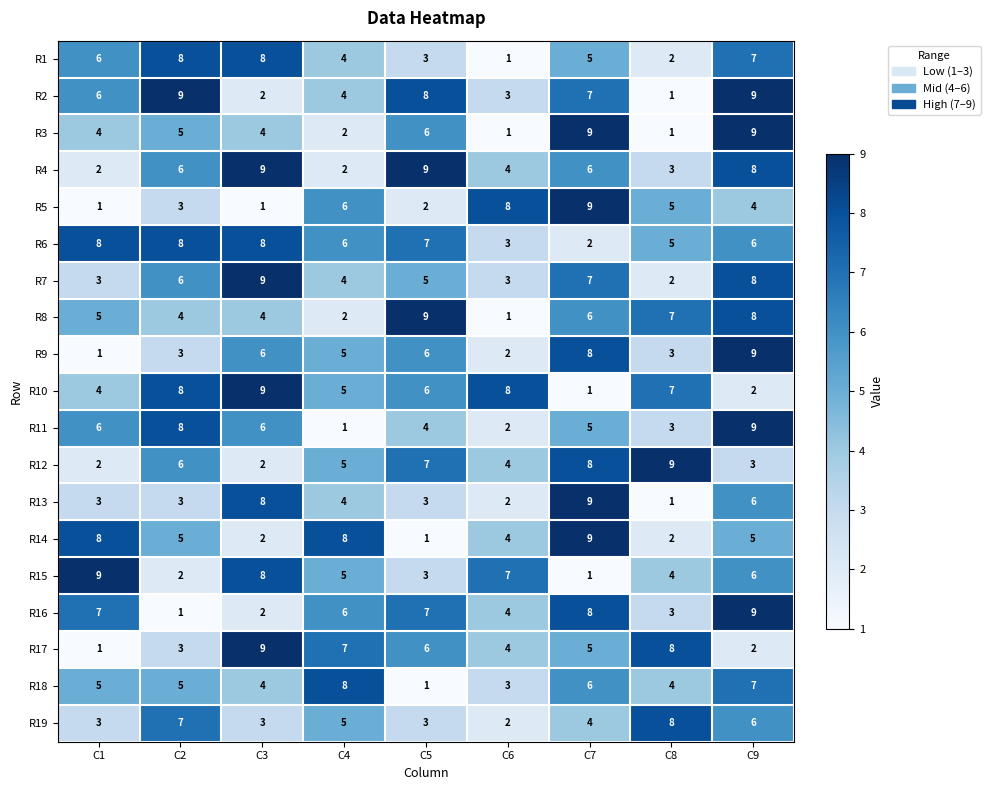

What is the difference between the second highest and second lowest values in the R17 series?

6